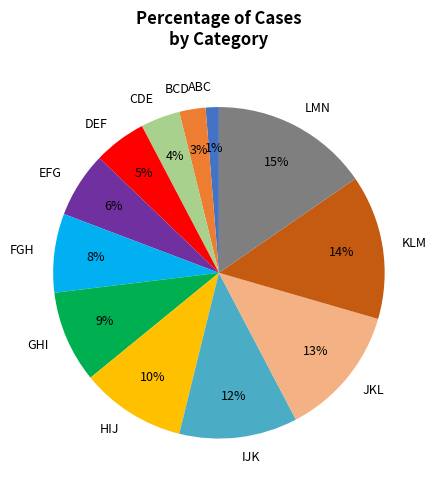

Is the sum of BCD and IJK greater than half?

No